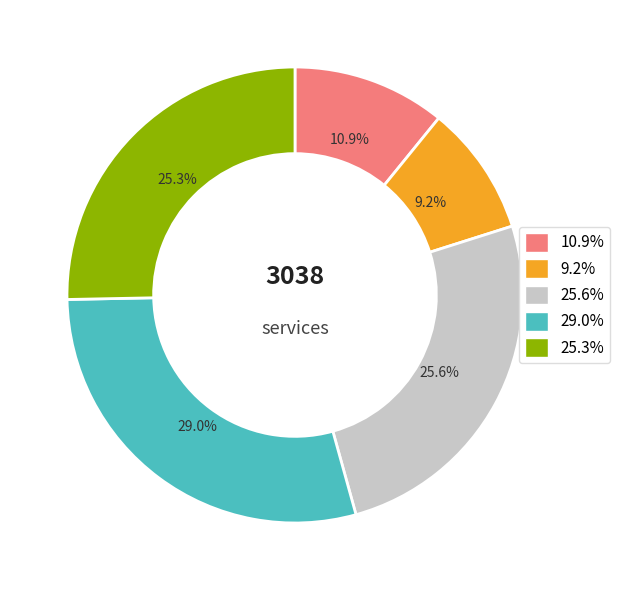

What is the largest slice in the pie chart?

29.0%